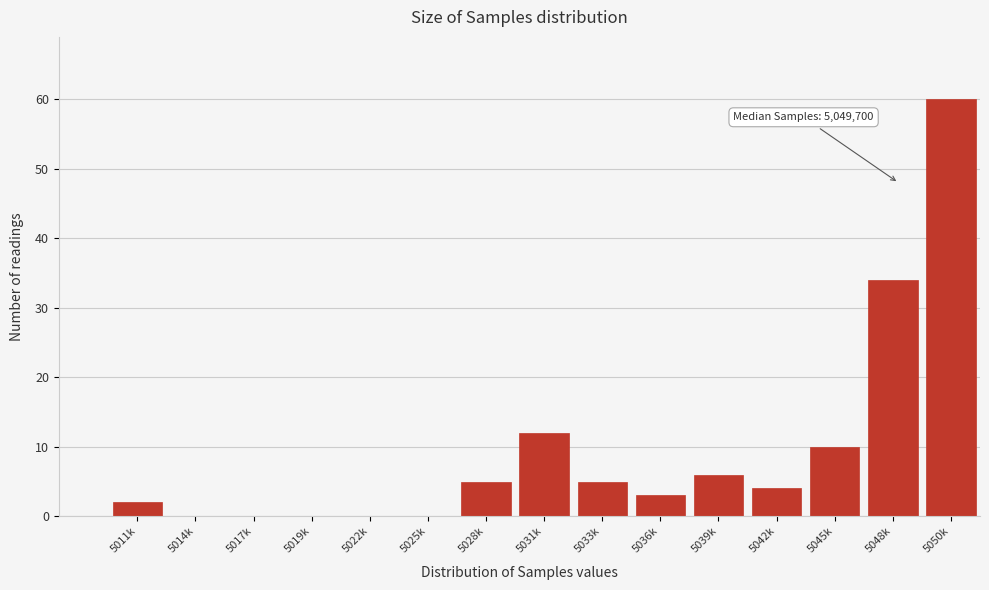

Reading right to left, transcribe all the data shown in this chart.

5050k=60	5048k=34	5045k=10	5042k=4	5039k=6	5036k=3	5033k=5	5031k=12	5028k=5	5025k=0	5022k=0	5019k=0	5017k=0	5014k=0	5011k=2